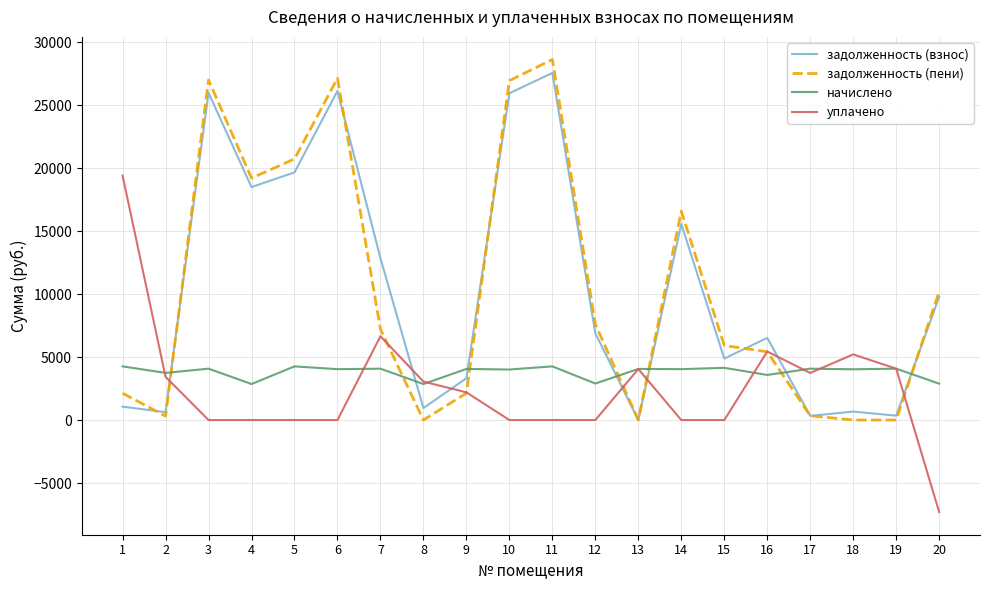

How many times do задолженность (взнос) and уплачено cross each other?

7